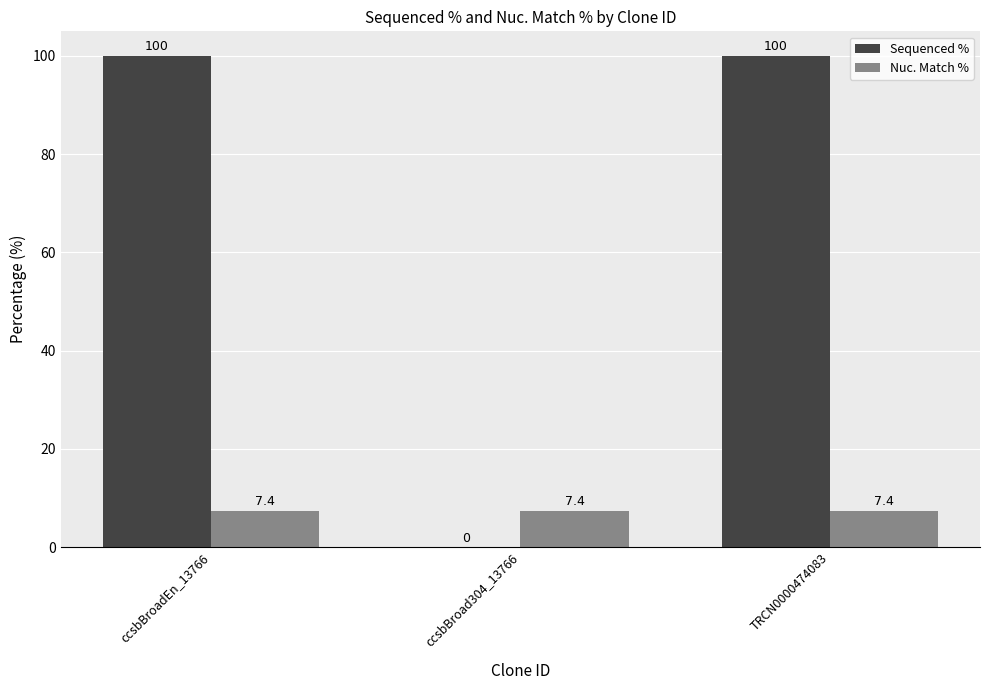

What is the greatest value displayed?

100.0